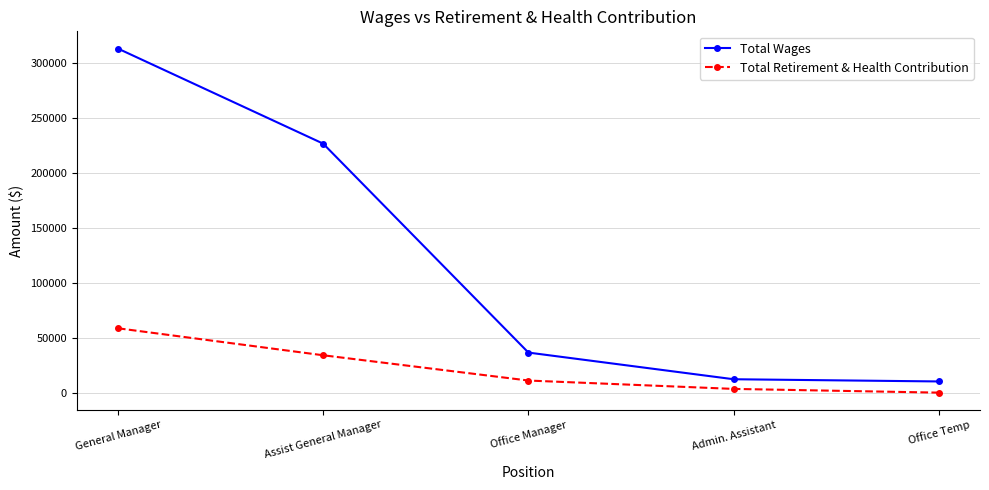

Which series has the widest spread of values?

Total Wages